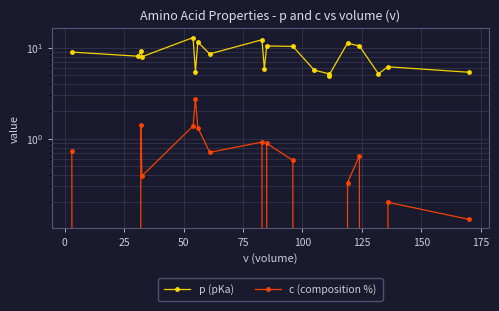

What is the difference between the maximum and minimum values in the c (composition %) series?

2.8